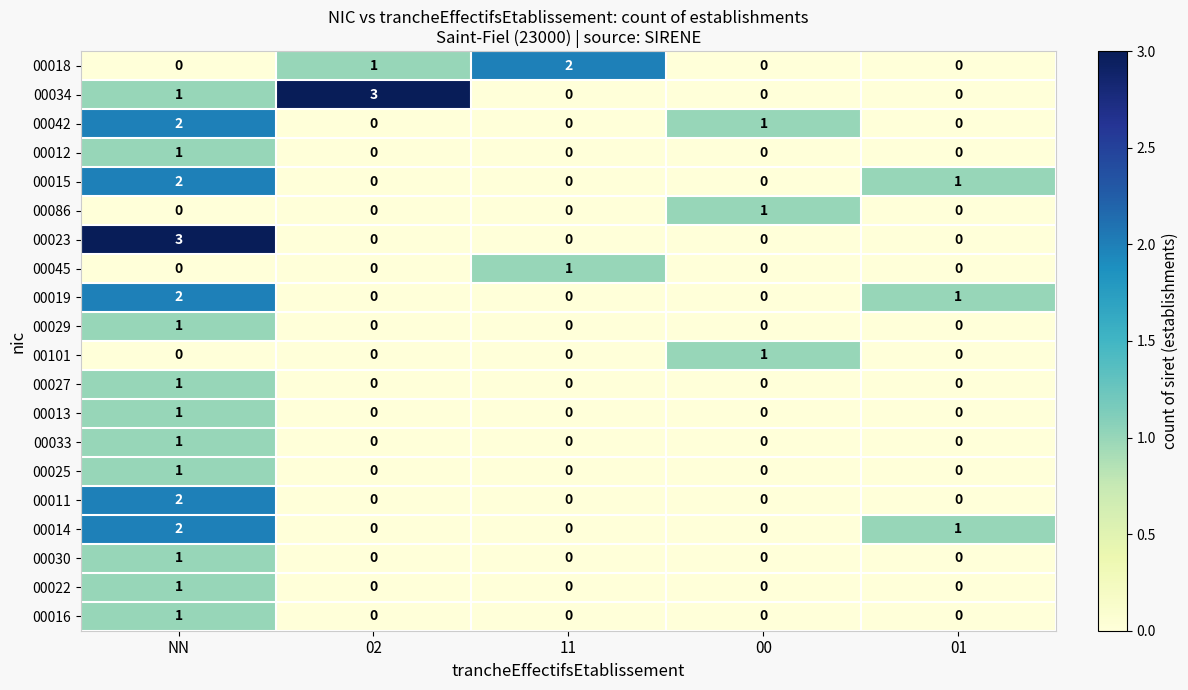

The 00045 series shows 0 at 11. True or false?

False